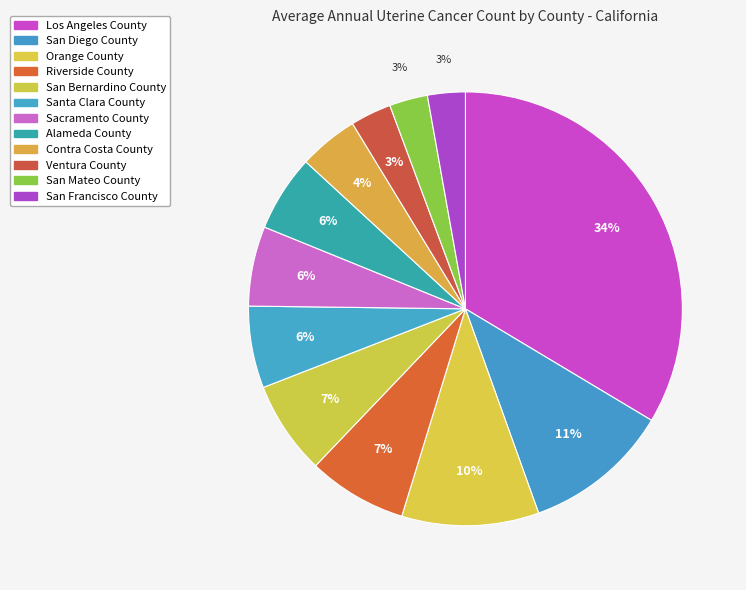

To the nearest percent, what is the combined percentage of Alameda County and San Diego County?

17%